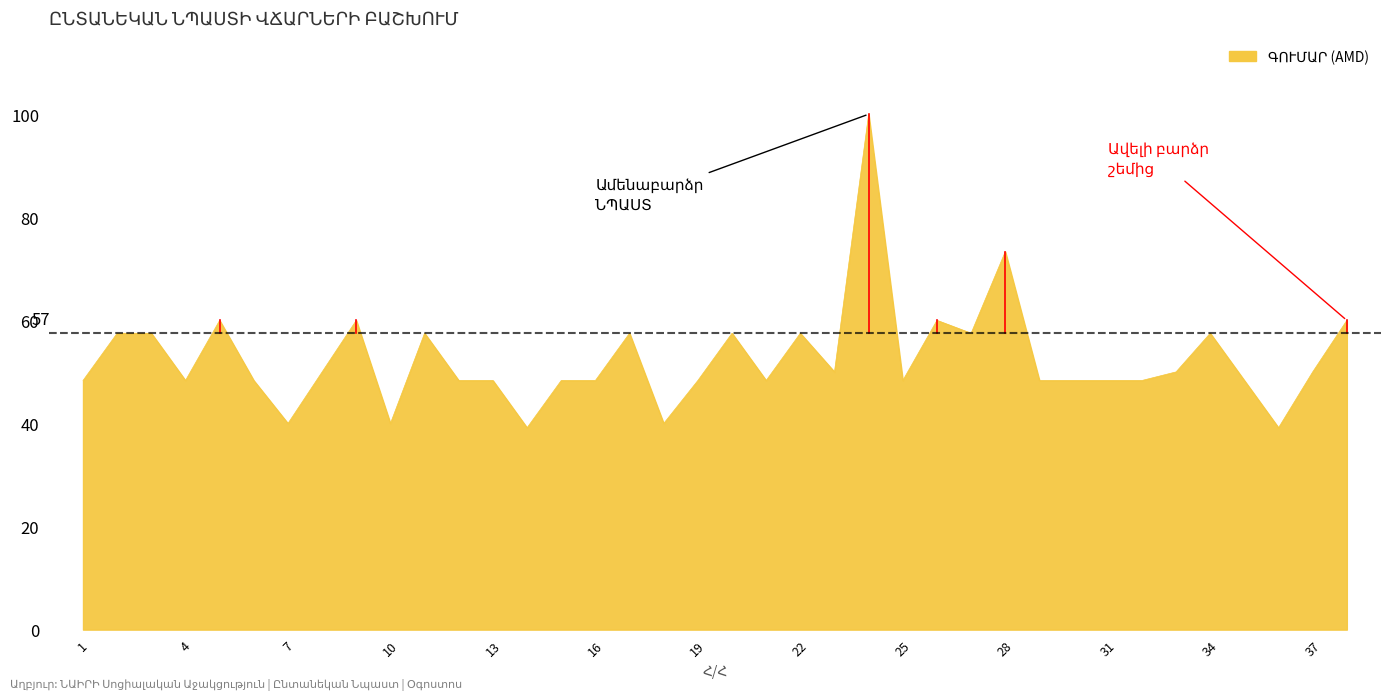

What is the difference between the maximum and minimum values?

60.8